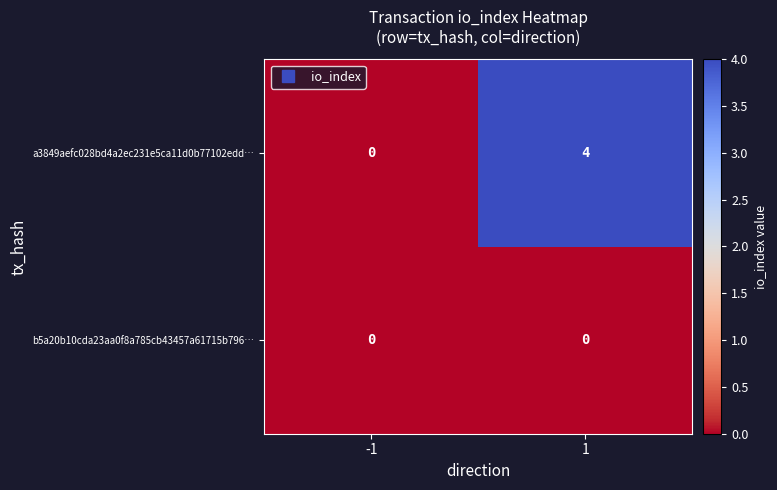

What value does the a3849aefc028bd4a2ec231e5ca11d0b77102edd… series have at 1?

4